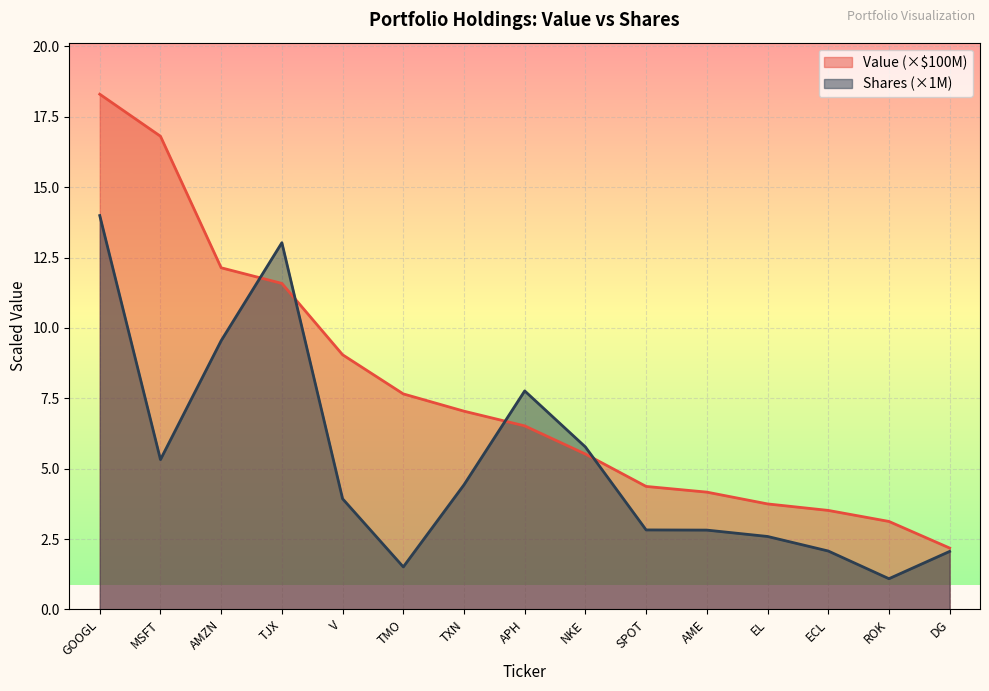

Which series changed the most between TJX and TXN?

Shares (×1M)